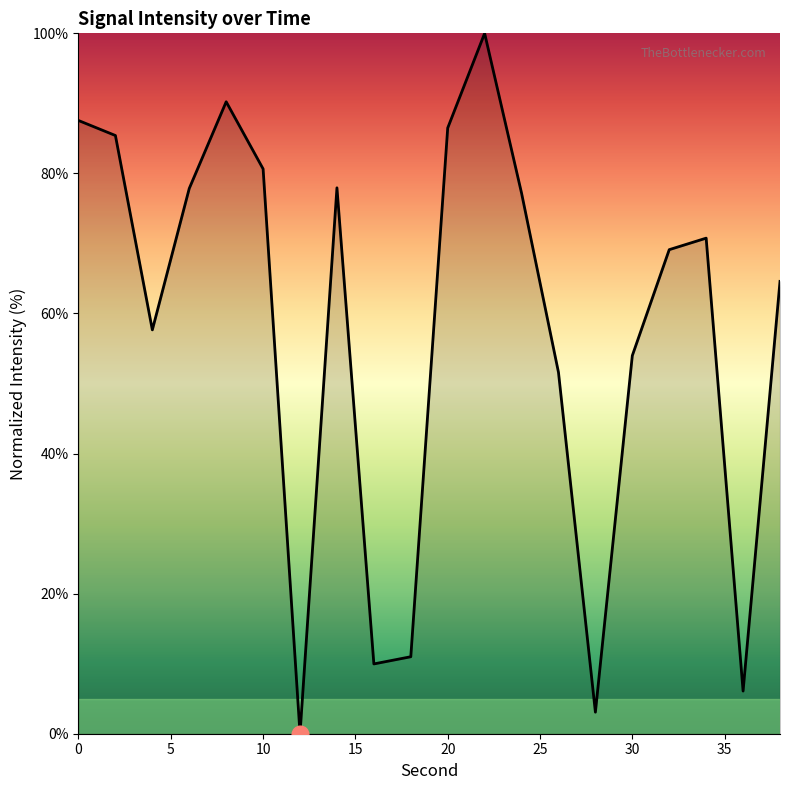

Reading left to right, transcribe all the data shown in this chart.

87.6	85.4	57.7	77.9	90.2	80.6	0.0	77.9	10.0	11.0	86.5	100.0	77.2	51.6	3.1	54.0	69.1	70.8	6.1	64.6